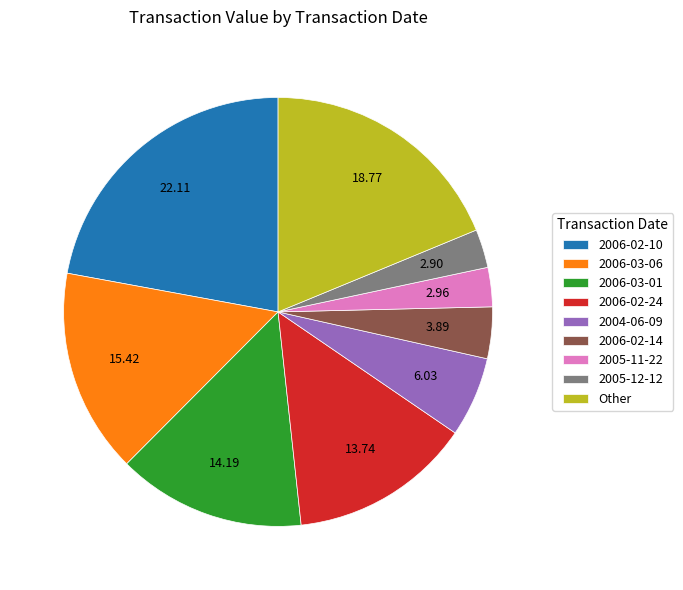

Is the sum of 2006-02-24 and 2006-03-01 greater than half?

No